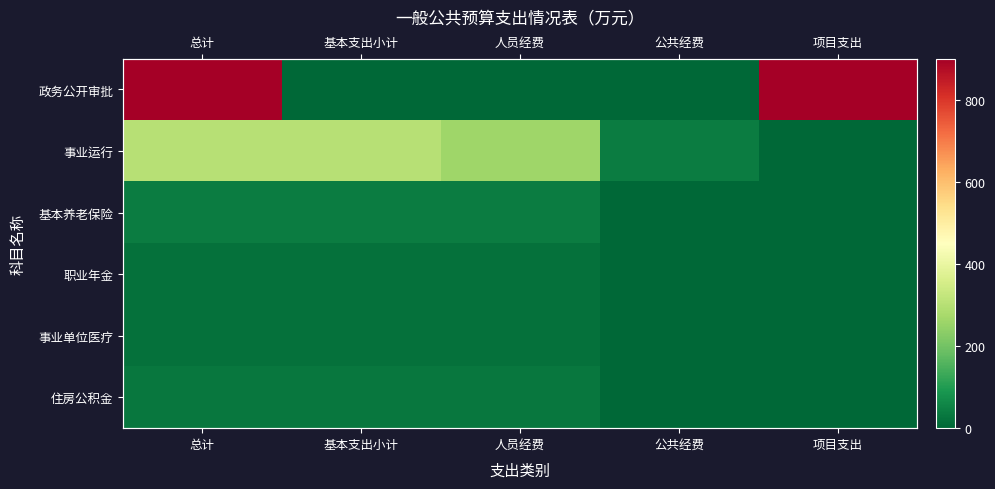

What is the sum of all 政务公开审批 values?

1800.9